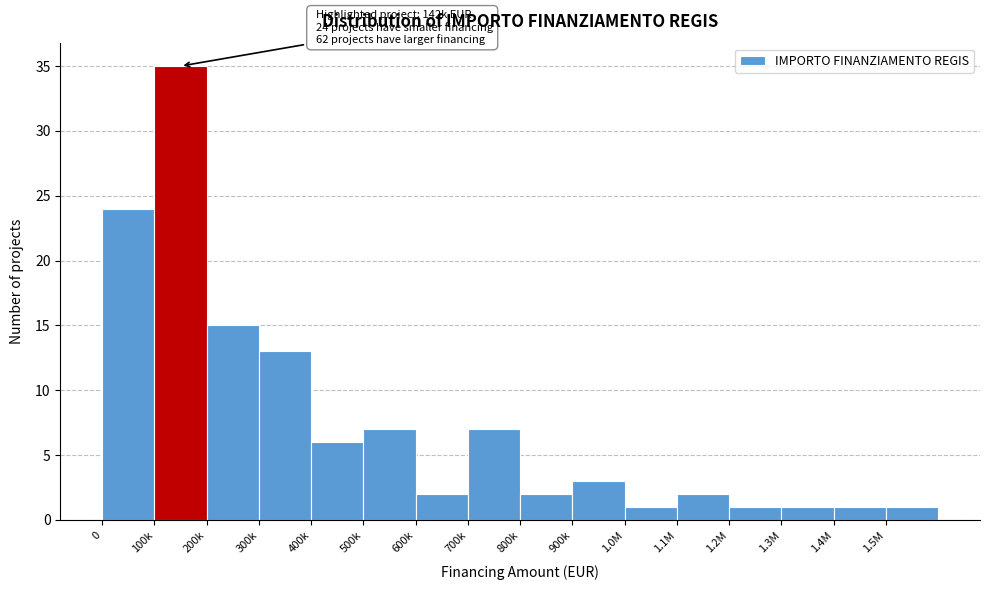

Reading left to right, list all the values displayed in this chart.

24	35	15	13	6	7	2	7	2	3	1	2	1	1	1	1